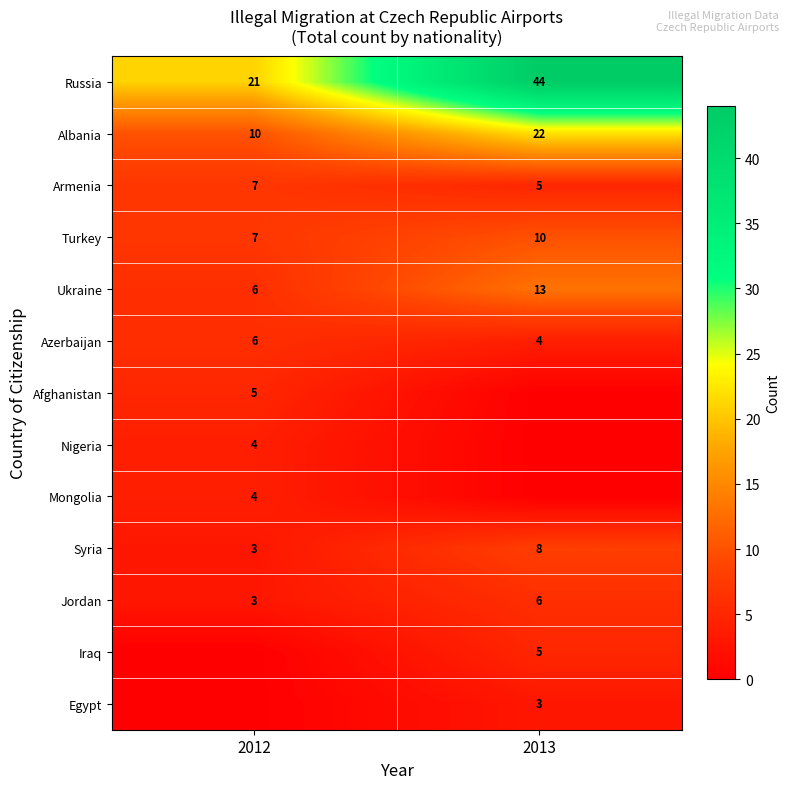

At which label does Albania reach its minimum?

2012